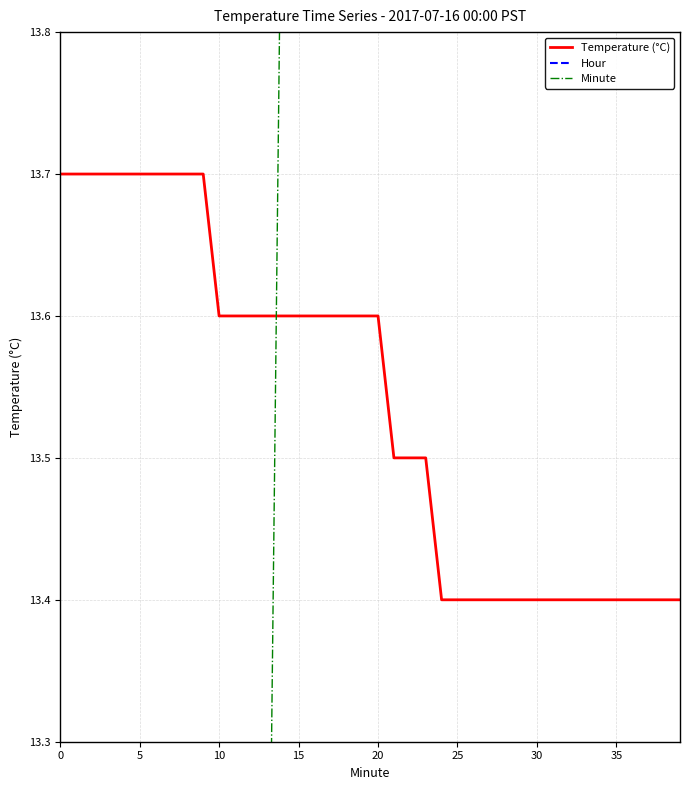

What is the approximate value of Temperature (°C) at 12?

13.6